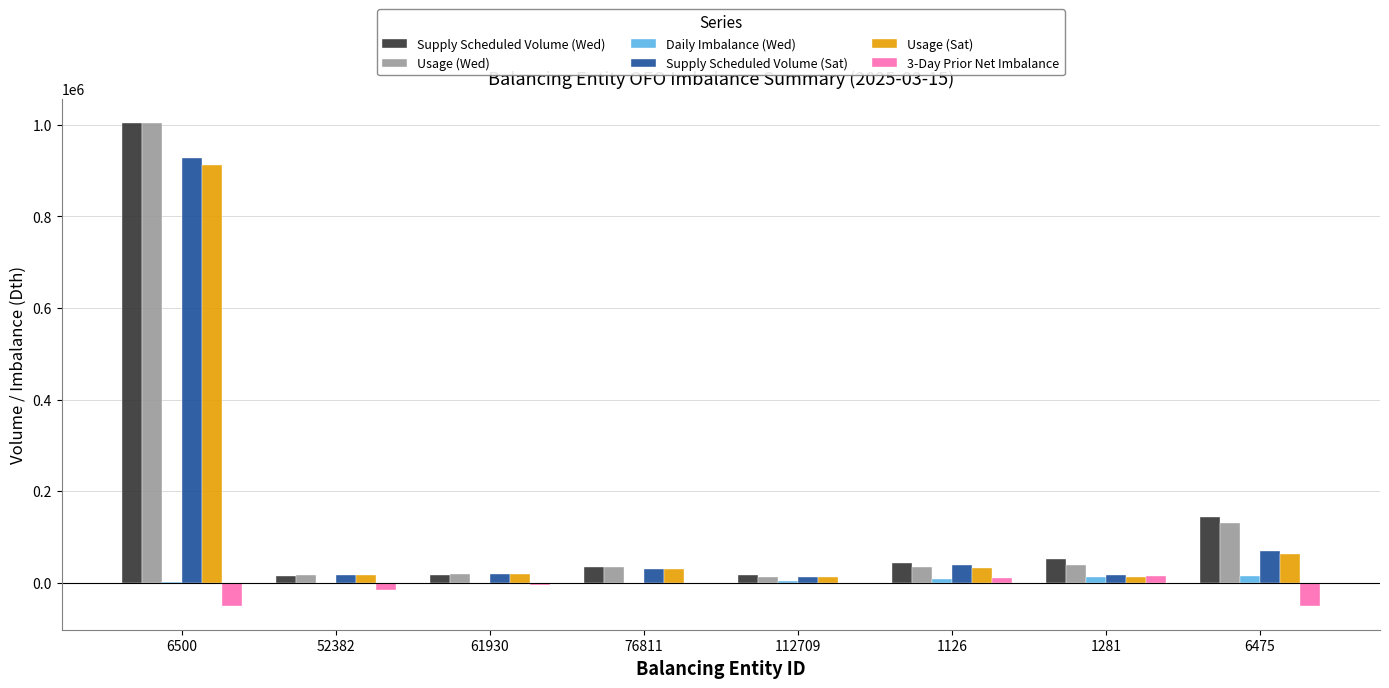

Where does the Supply Scheduled Volume (Sat) series first go above 30195?

6500